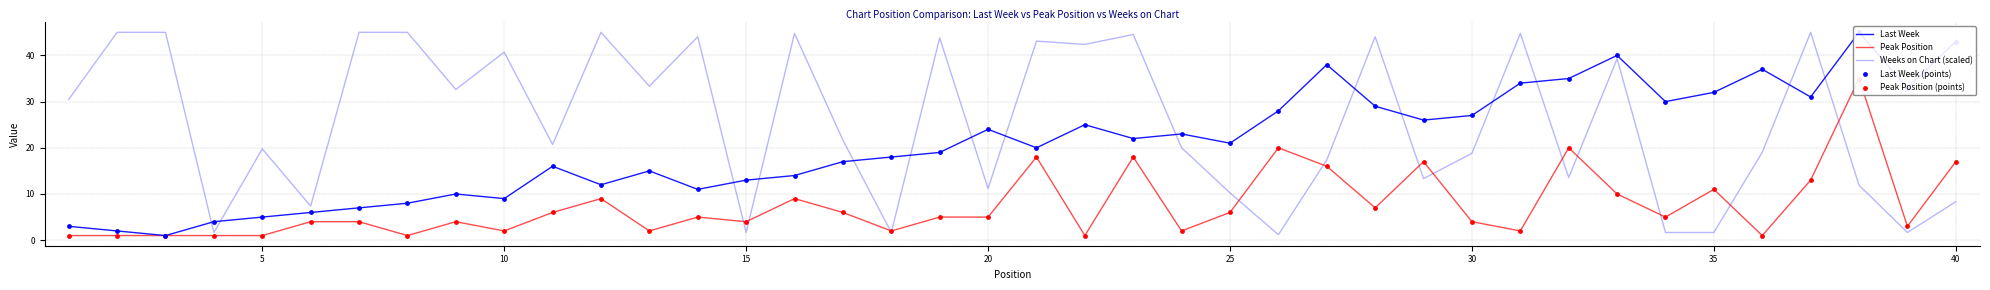

Which series contains the highest Y value?

Last Week